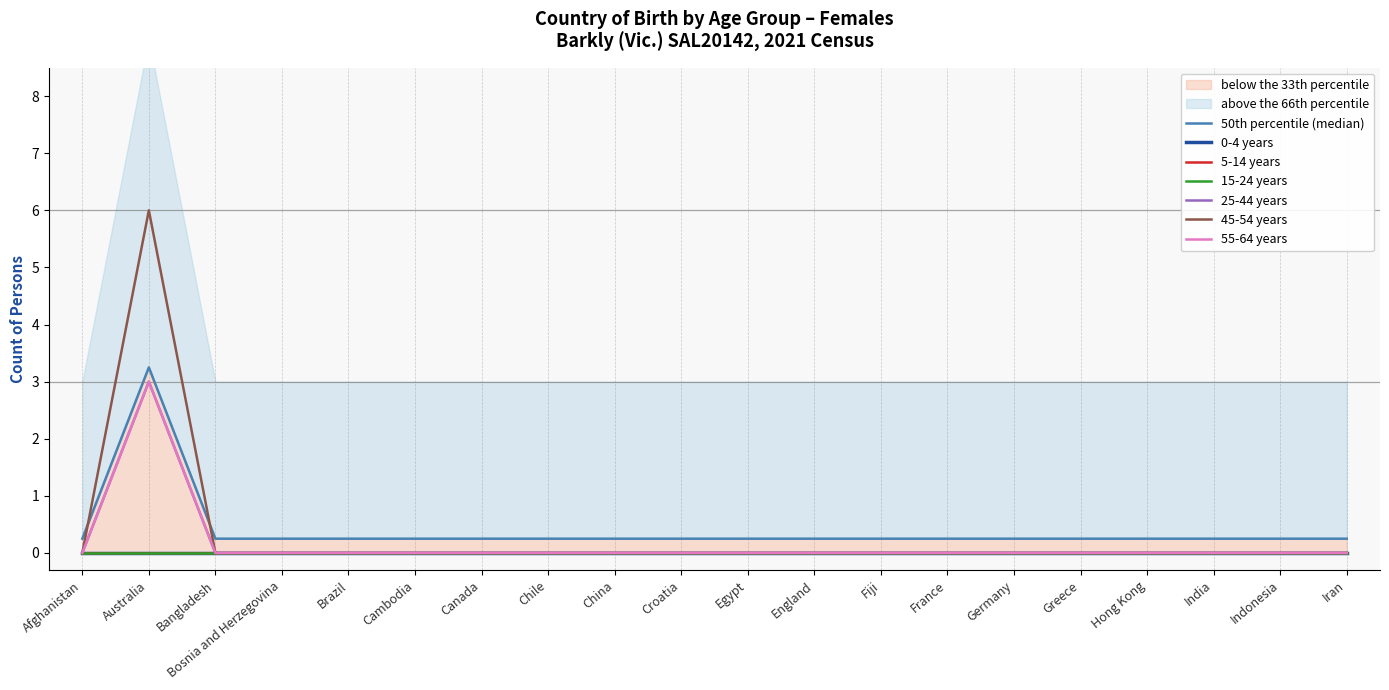

At how many categories does at least one series exceed 5?

1